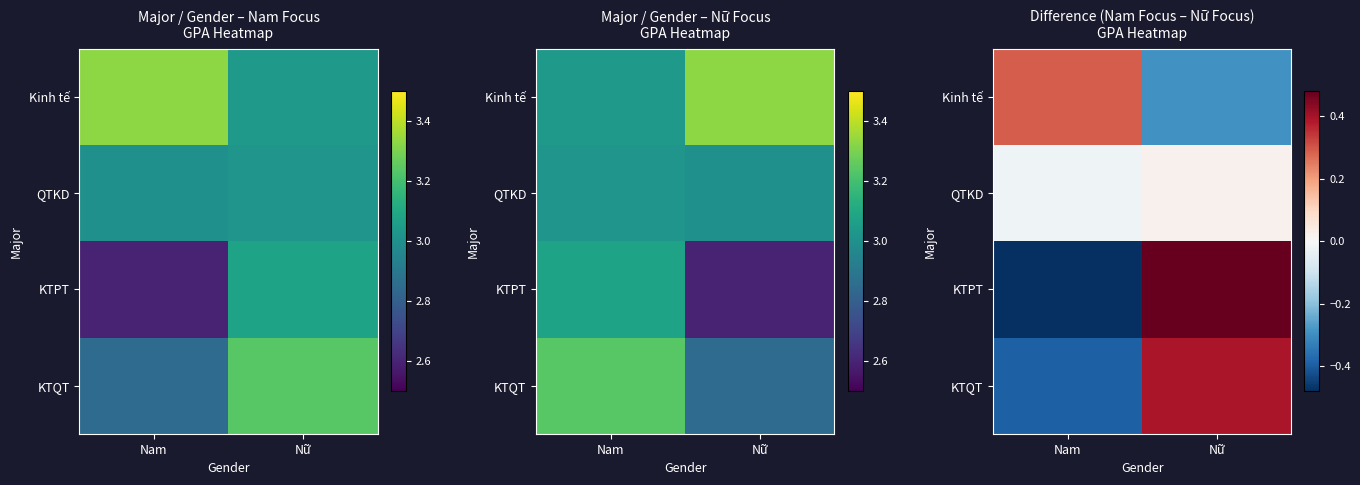

What is the maximum value for KTPT?

0.5